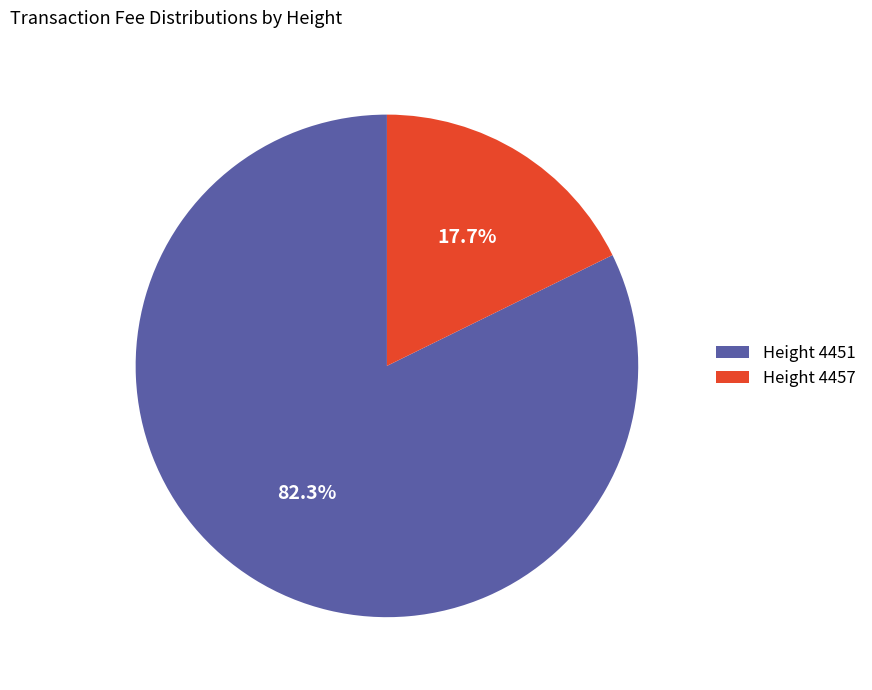

Rank the categories by value from lowest to highest.

Height 4457, Height 4451